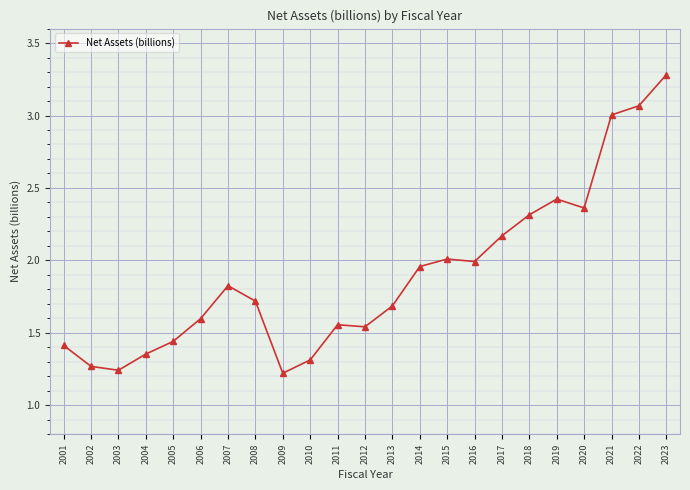

Where is the first local maximum?

2007